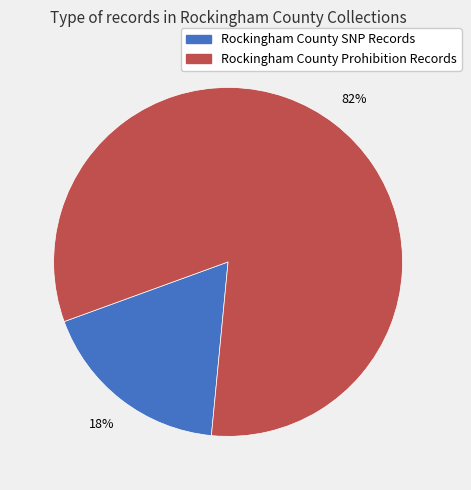

Is there a majority slice in this chart?

Yes